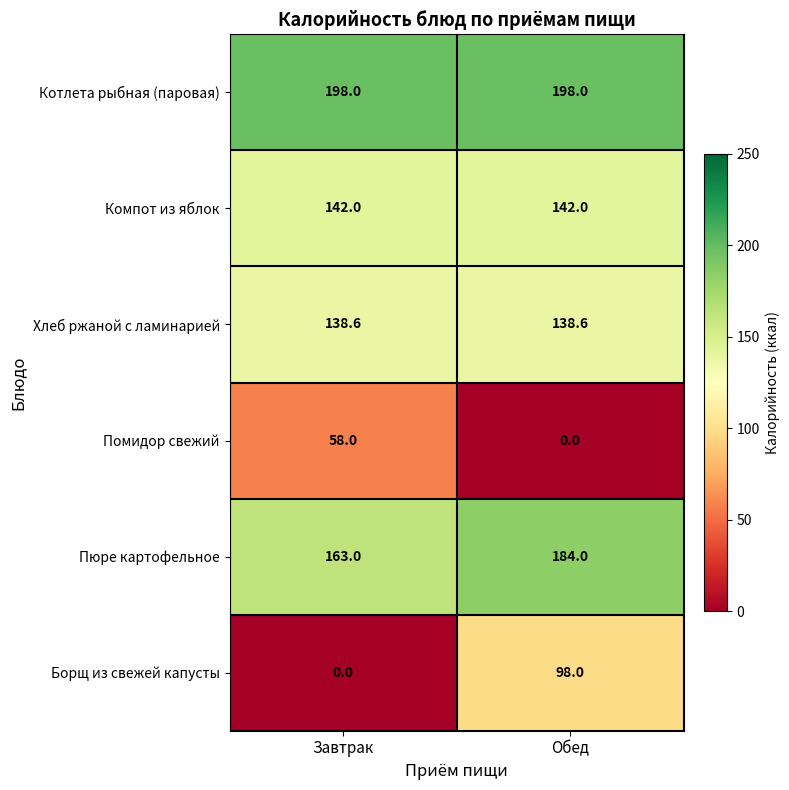

Is it true that Котлета рыбная (паровая) equals 198.0 at Завтрак?

True